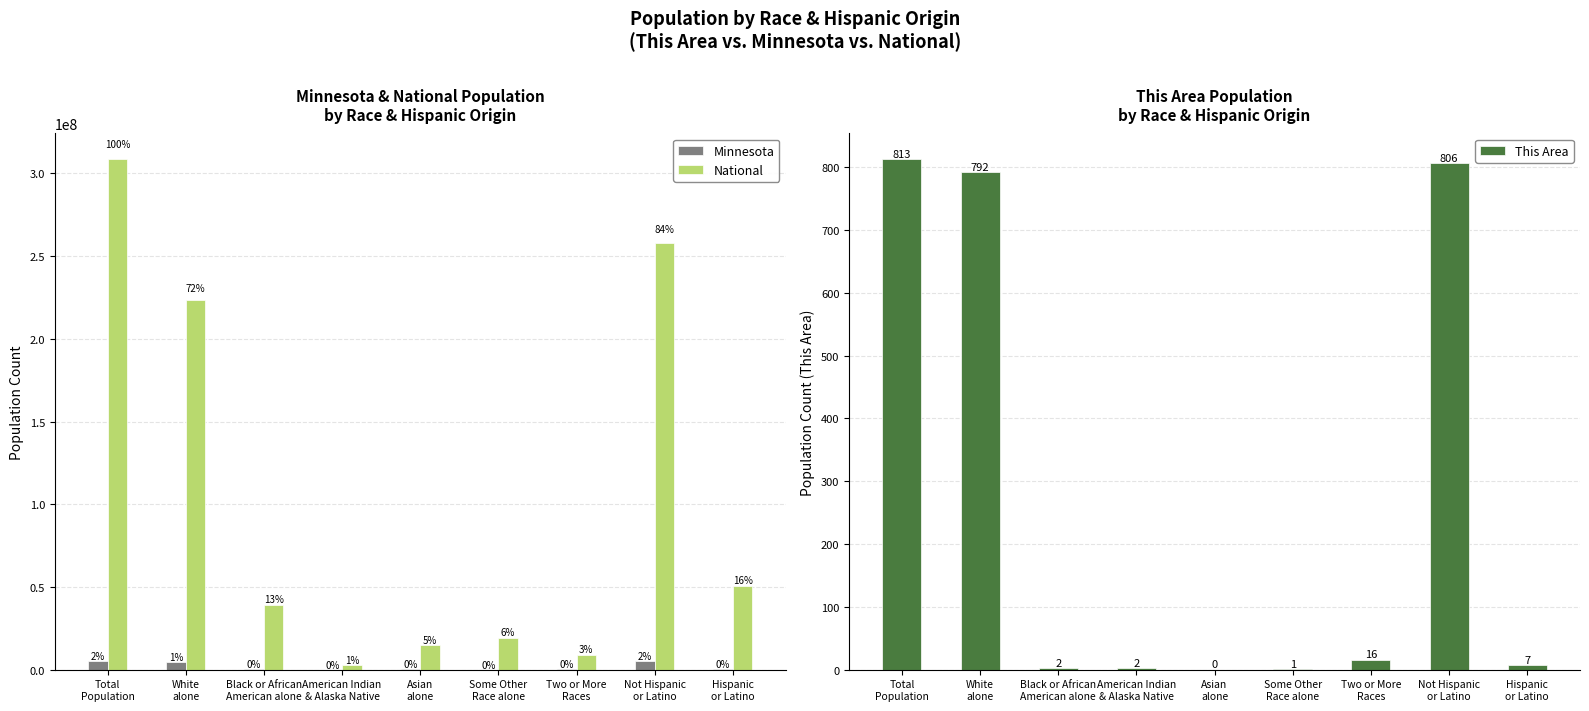

What is the average value of the National series?

102855178